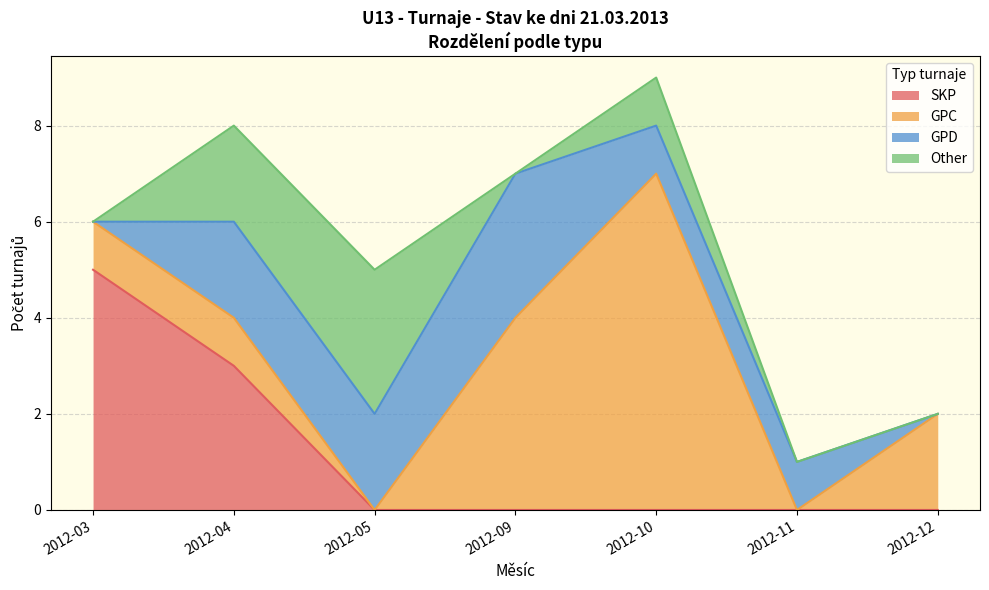

Does the chart have visible grid lines?

Yes